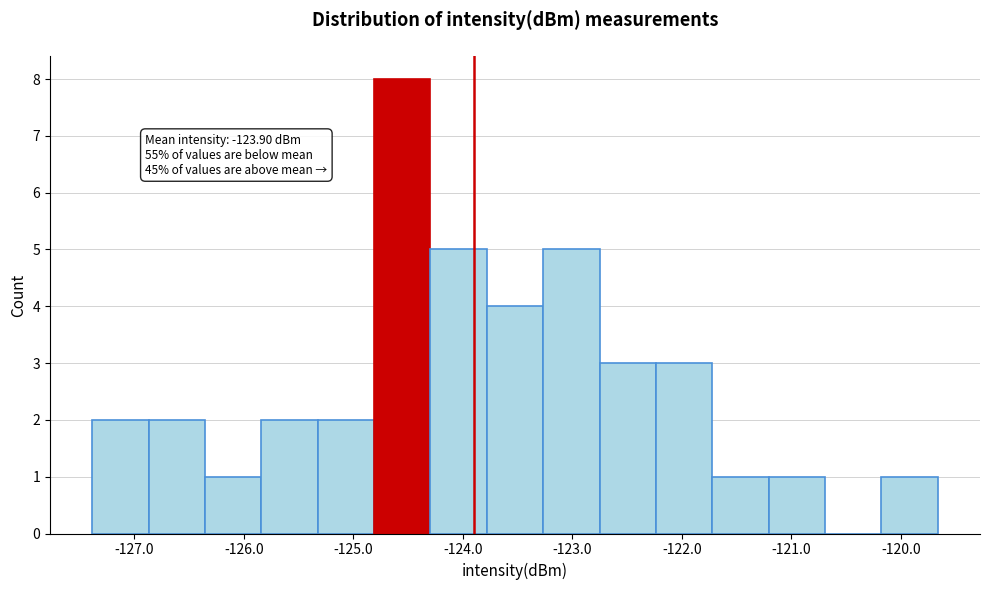

Which range on the x-axis has the tallest bar?

-124.8 to -124.3